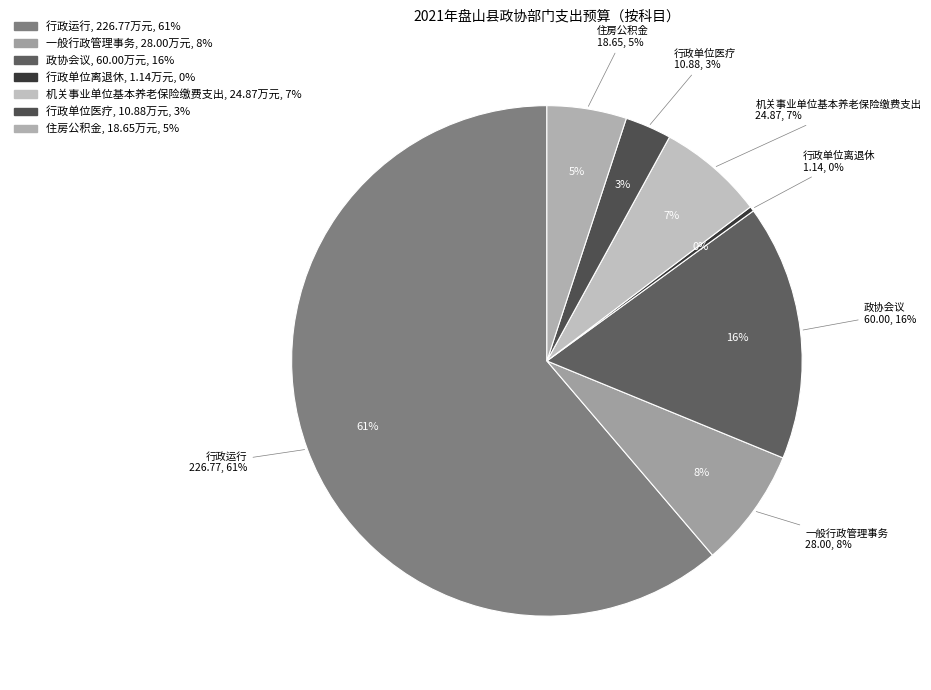

To the nearest percent, what is the difference between the largest and smallest slice percentages?

61%